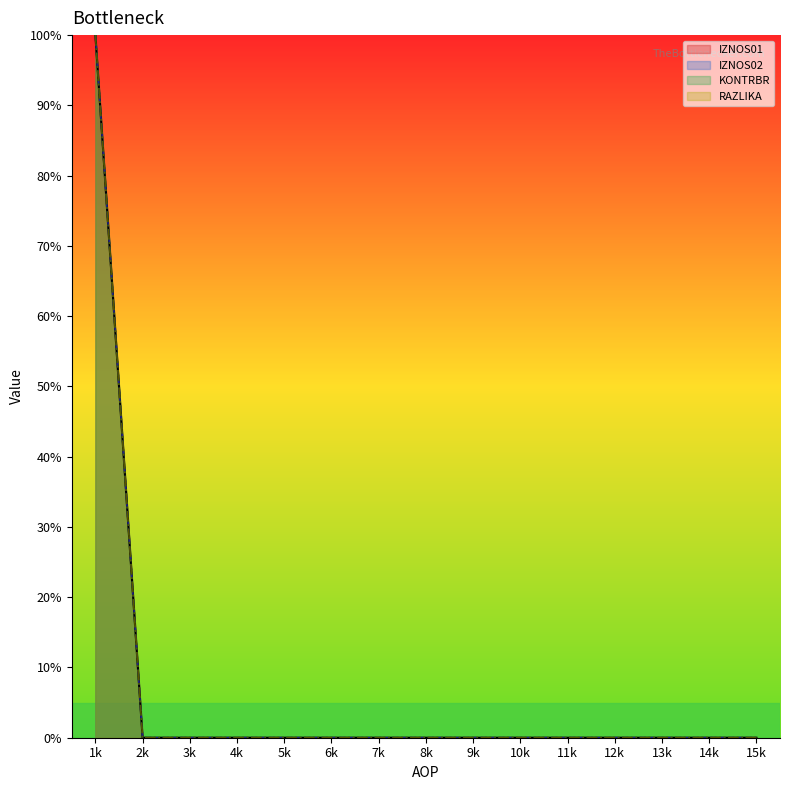

True or false: IZNOS02 and KONTRBR cross at least once.

False